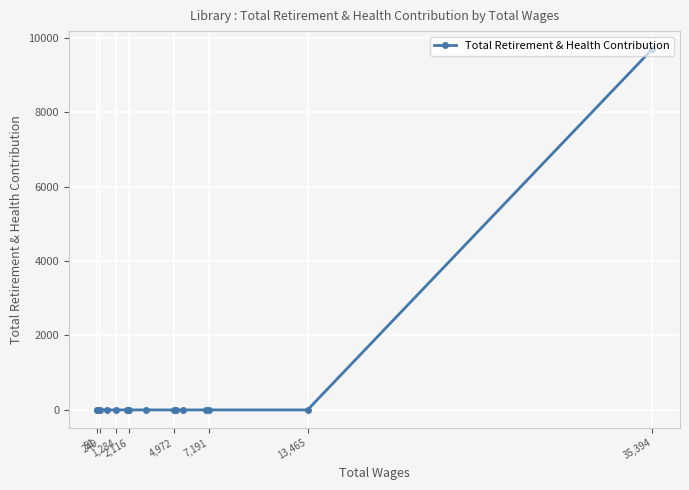

What is the maximum value shown in the chart?

9691